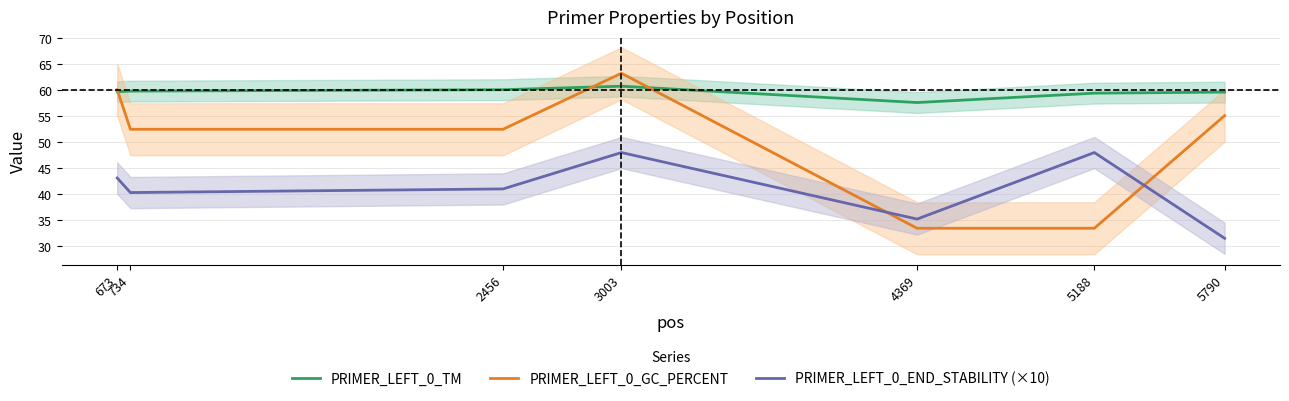

Which series has the largest range (max minus min)?

PRIMER_LEFT_0_GC_PERCENT